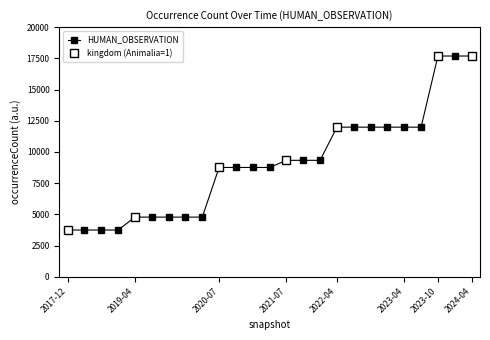

What is the minimum value for HUMAN_OBSERVATION?

3741